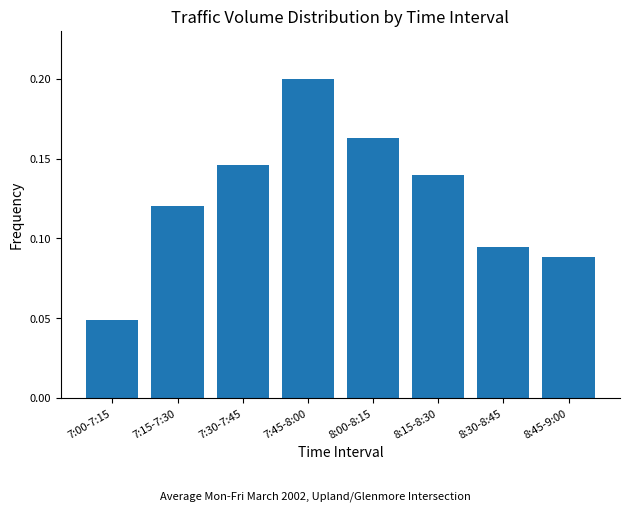

Does the chart contain stacked bars?

No